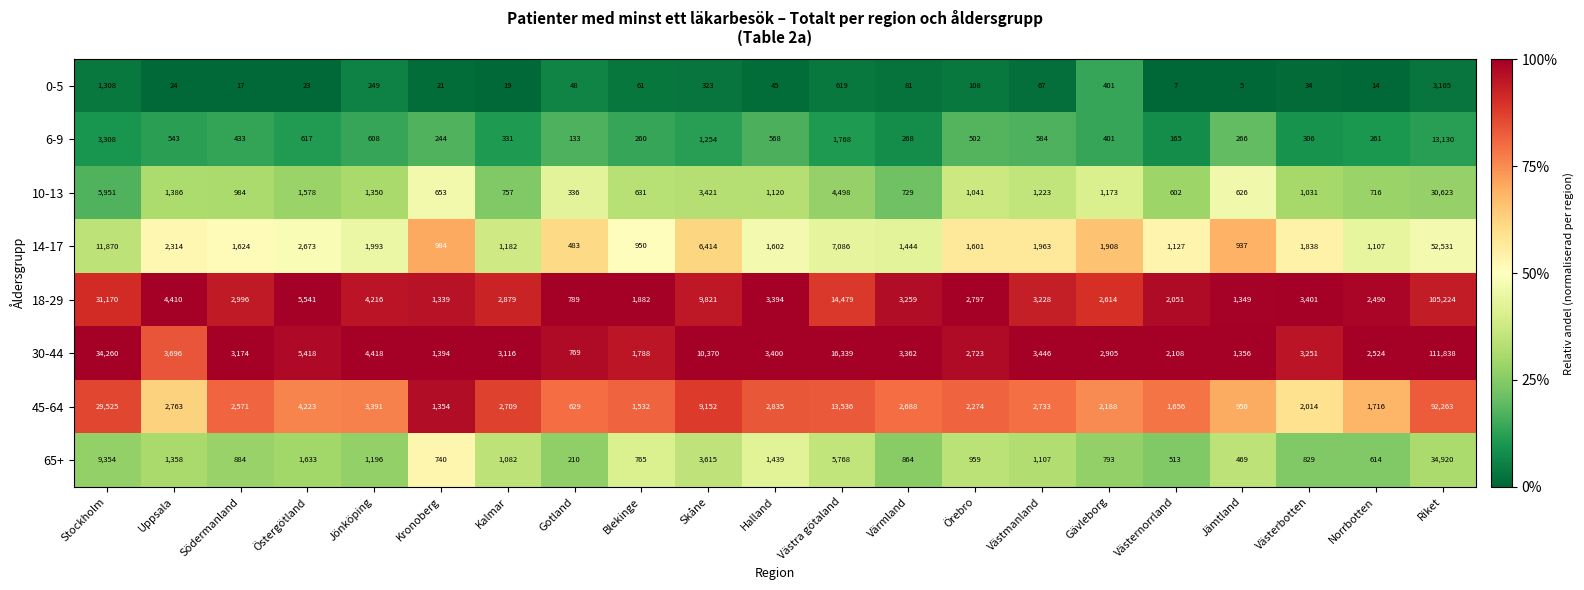

Which series has the widest spread of values?

30-44